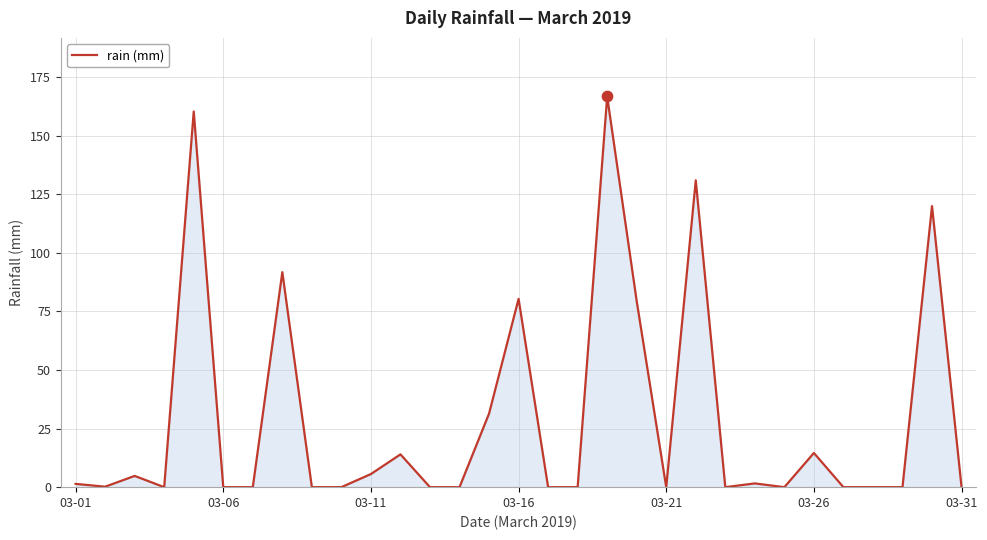

What is the maximum value shown in the chart?

166.8